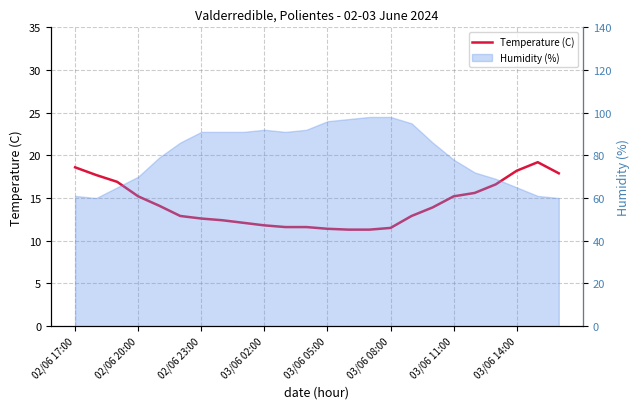

What is the value of the 24th point from the left?

17.9